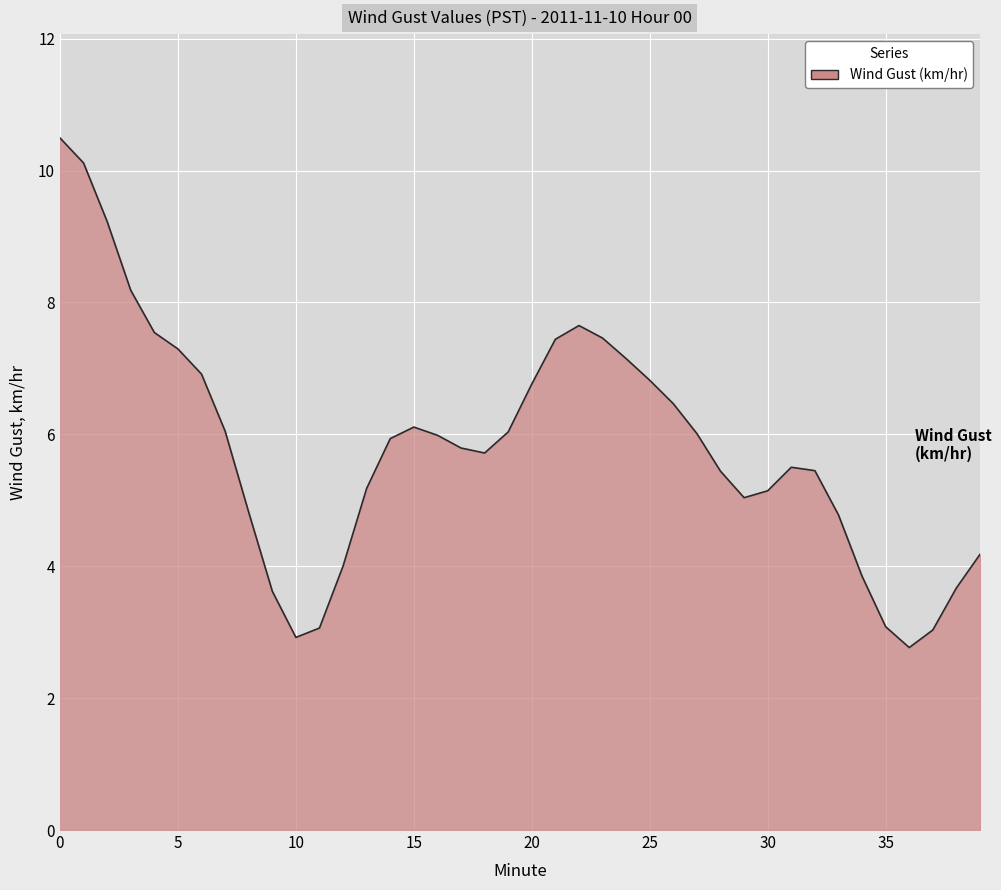

What is the smallest value displayed?

2.8